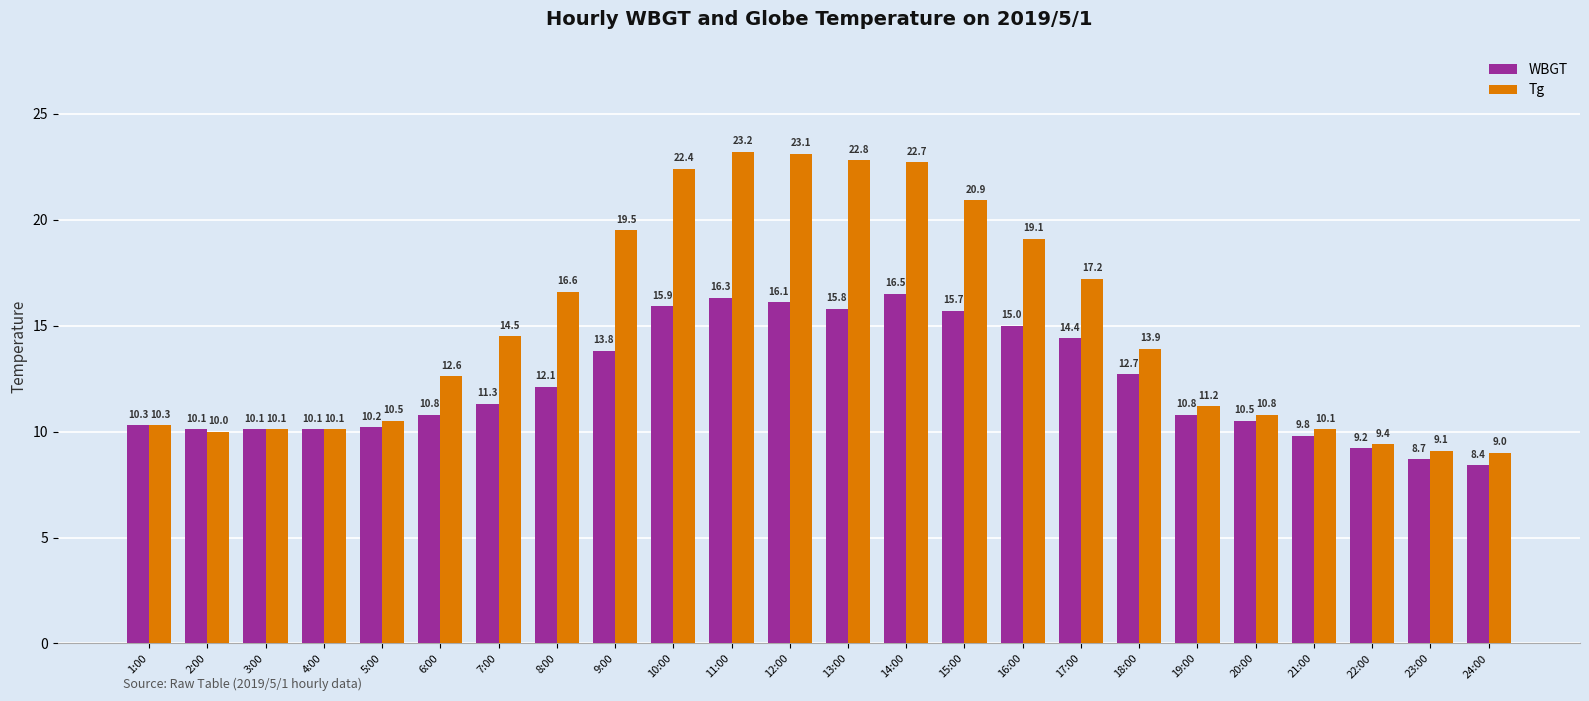

Reading left to right, list all the values displayed in this chart.

WBGT: 10.3	10.1	10.1	10.1	10.2	10.8	11.3	12.1	13.8	15.9	16.3	16.1	15.8	16.5	15.7	15.0	14.4	12.7	10.8	10.5	9.8	9.2	8.7	8.4
Tg: 10.3	10.0	10.1	10.1	10.5	12.6	14.5	16.6	19.5	22.4	23.2	23.1	22.8	22.7	20.9	19.1	17.2	13.9	11.2	10.8	10.1	9.4	9.1	9.0